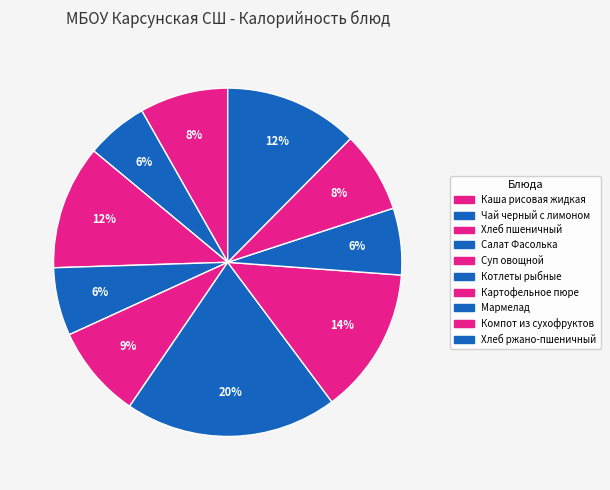

To the nearest percent, what percentage of the pie is Суп овощной?

9%